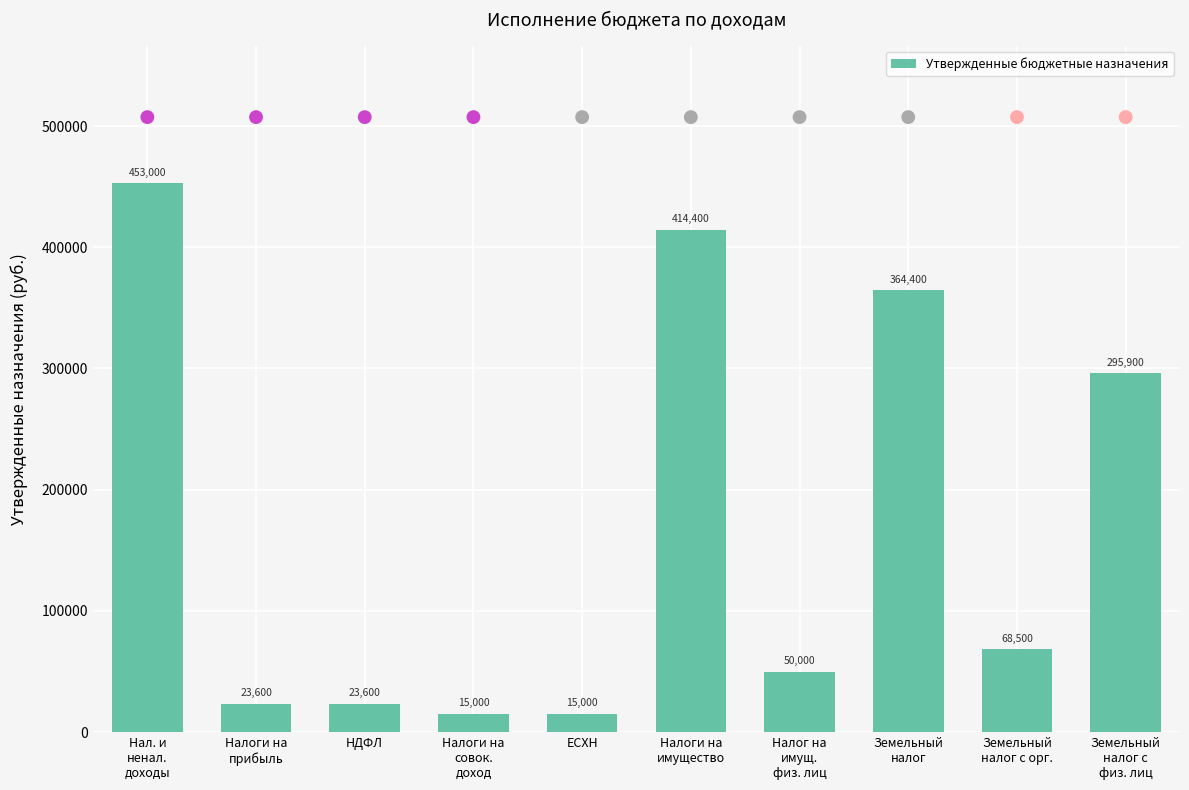

What is the change in value from ЕСХН to Земельный
налог с орг.?

+53500